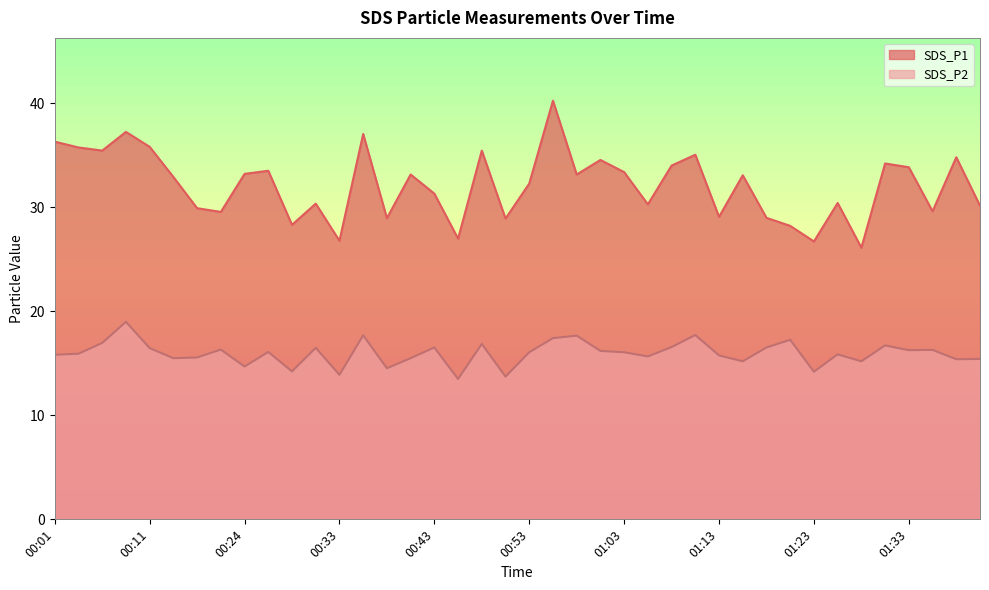

What is the label of the 37th point from the right?

00:08